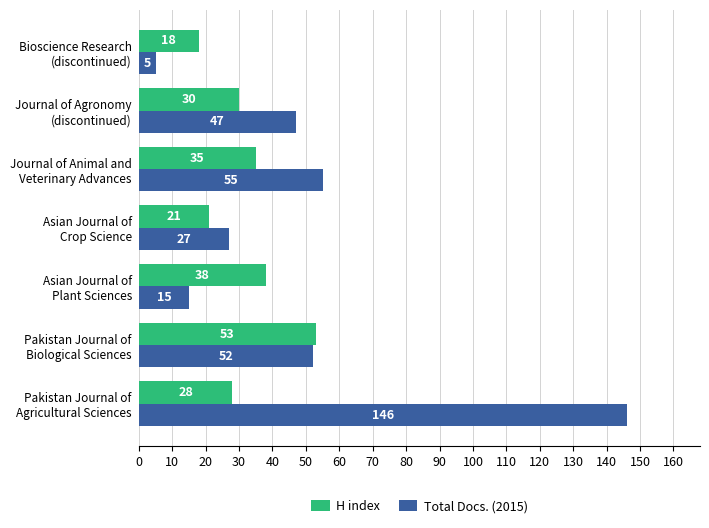

Which series has the largest range (max minus min)?

Total Docs. (2015)